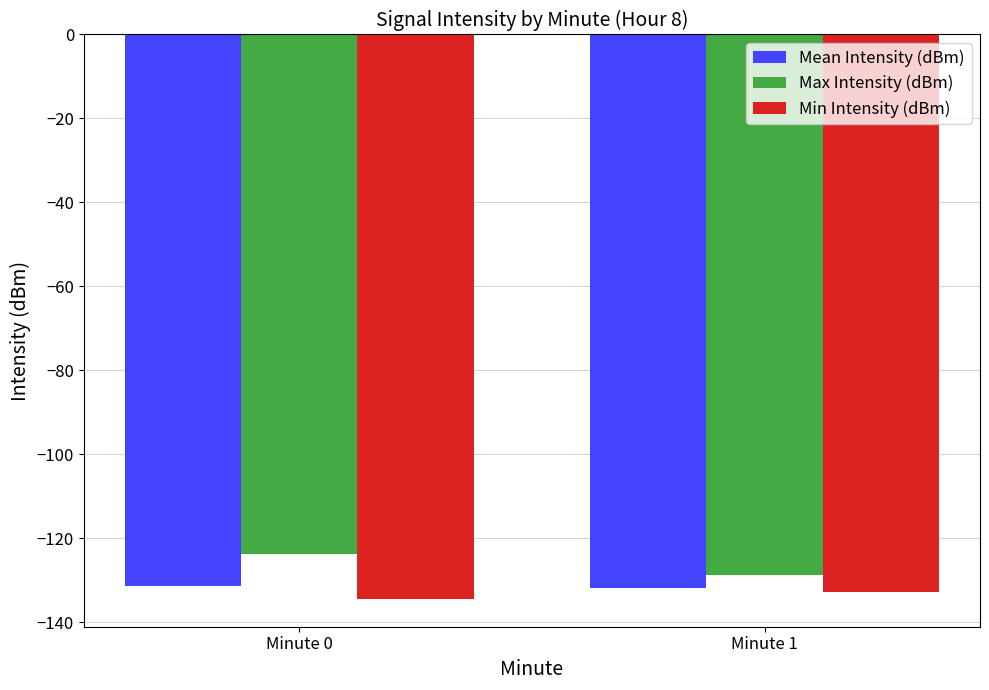

What is the lowest value of the Max Intensity (dBm) series?

-128.8